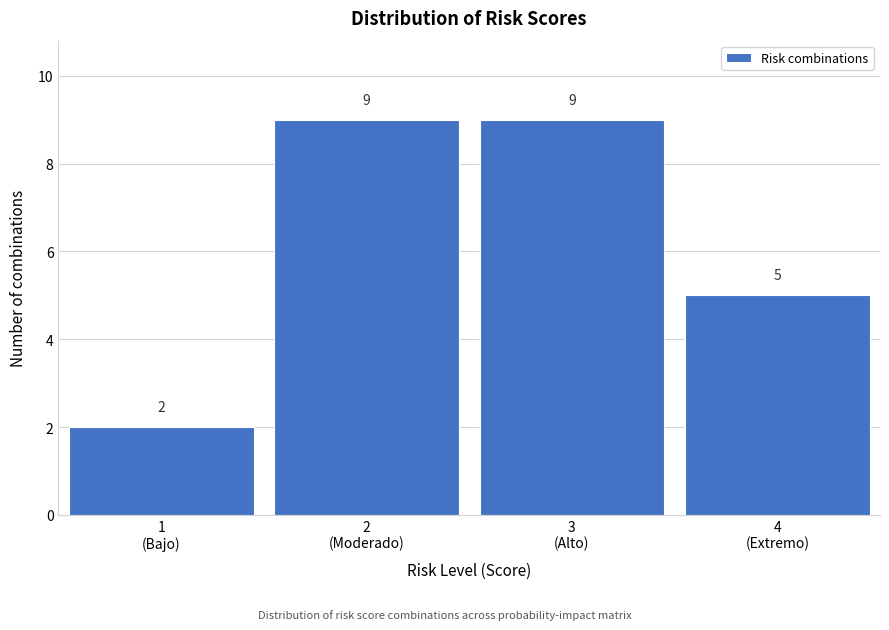

Reading right to left, what are all the values shown in this chart?

5	9	9	2